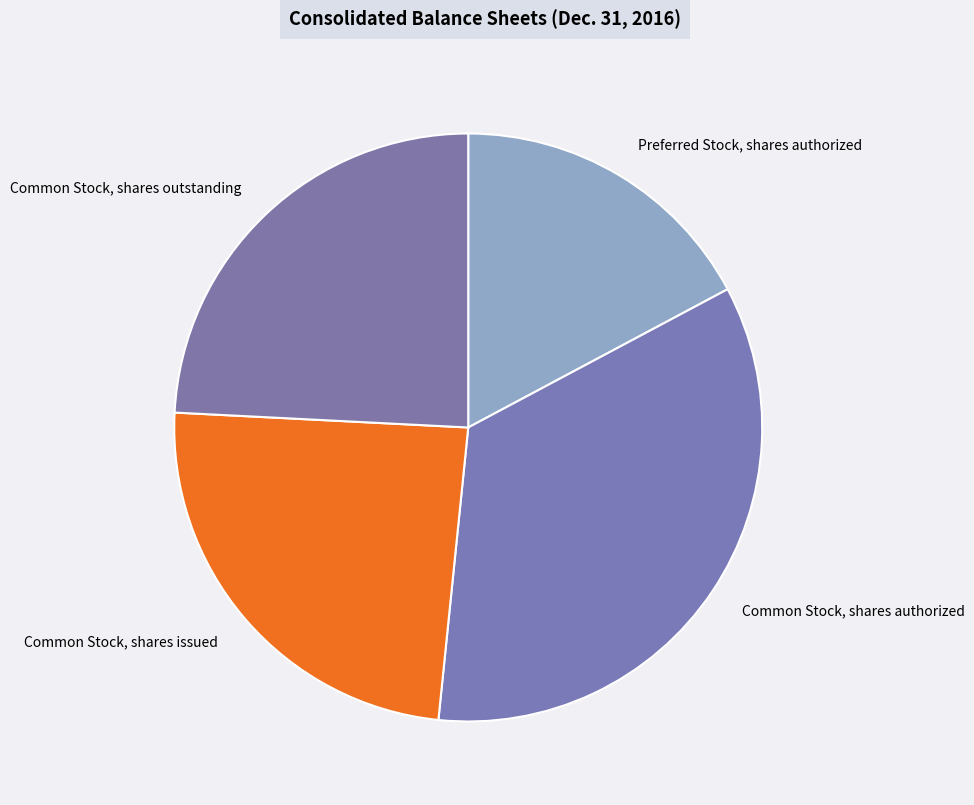

How many slices are in this pie chart?

4